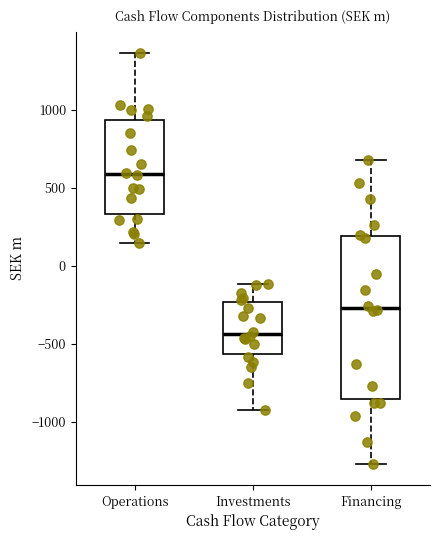

Reading left to right, read every box against the y-axis: the position of its median line, the range the box covers, and the ends of its whiskers. The values are not printed on the chart, so give them approximately, as read against the axis.

Operations: median 600, box 350 to 950, whiskers 150 to 1350
Investments: median -450, box -550 to -250, whiskers -950 to -100
Financing: median -250, box -850 to 200, whiskers -1300 to 700